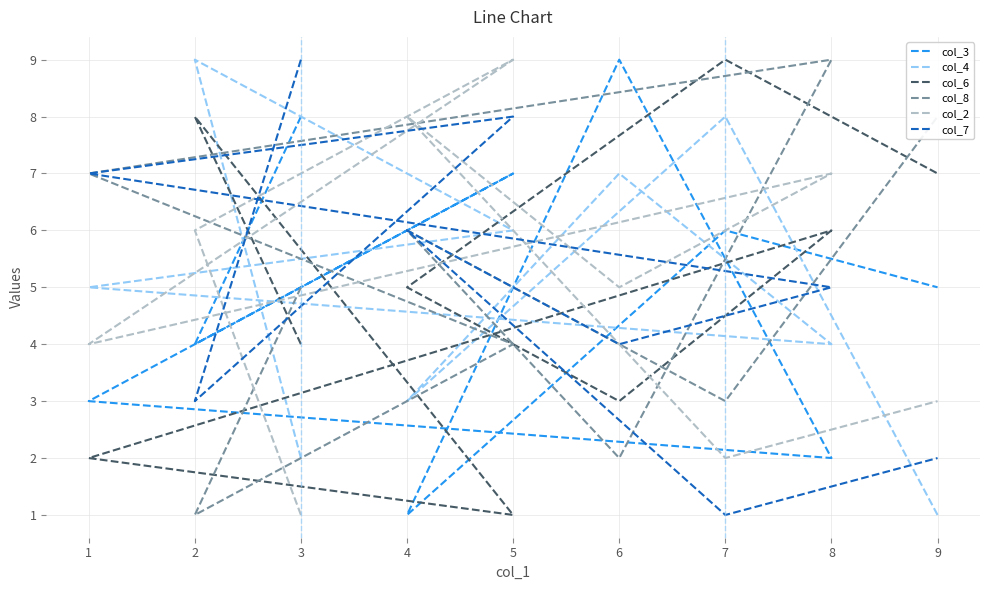

What is the smallest value displayed?

1